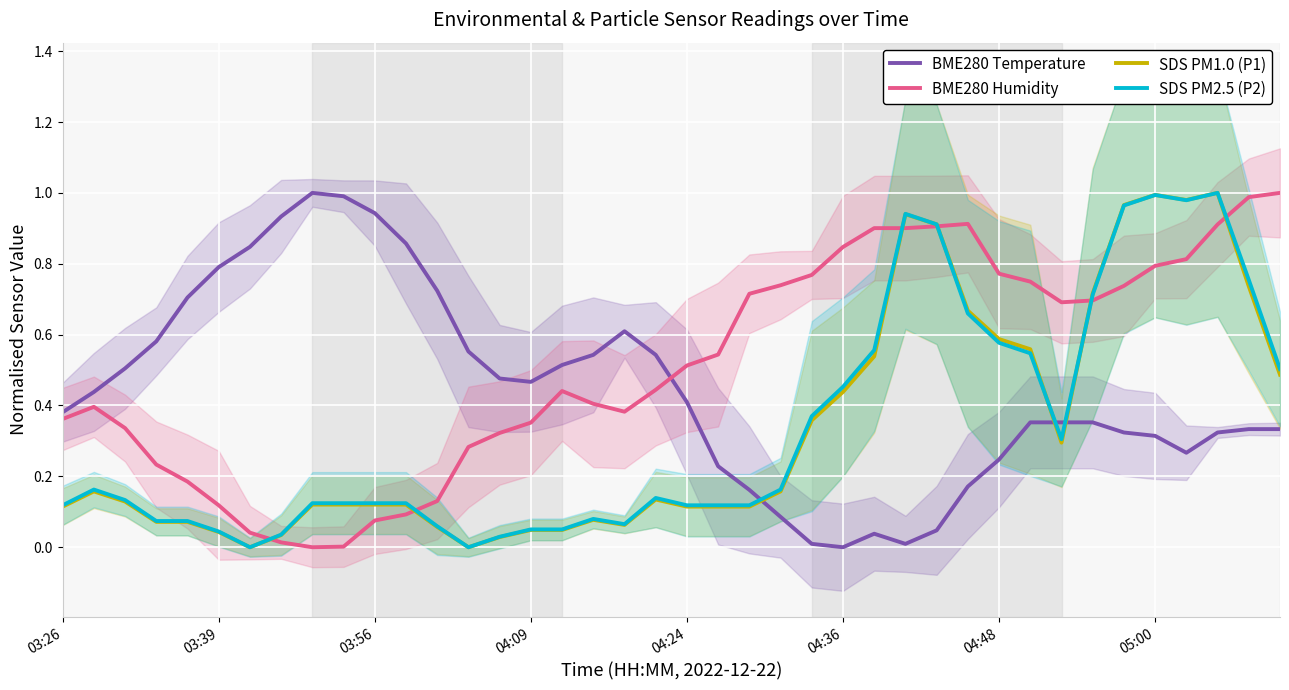

How many times do BME280 Temperature and SDS PM1.0 (P1) cross each other?

3